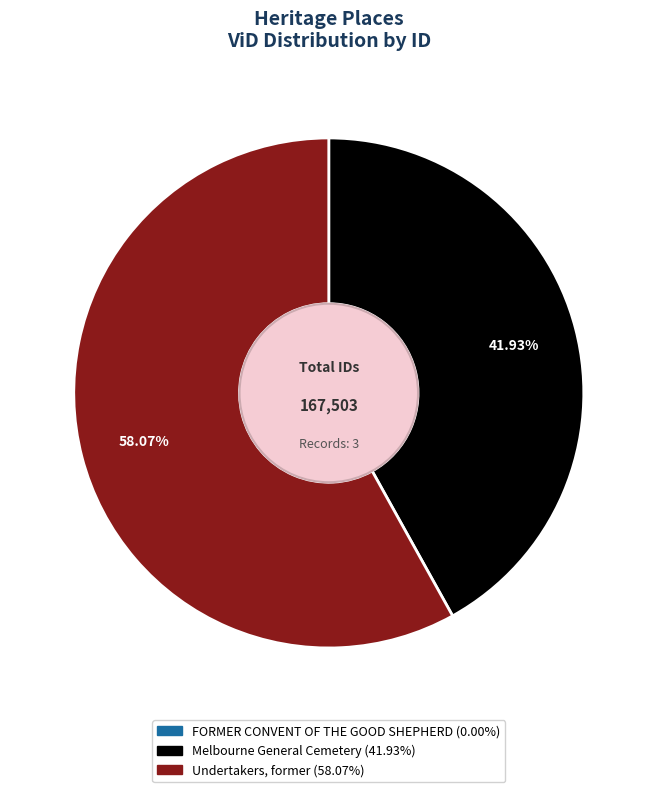

What is the largest slice in the pie chart?

Undertakers, former